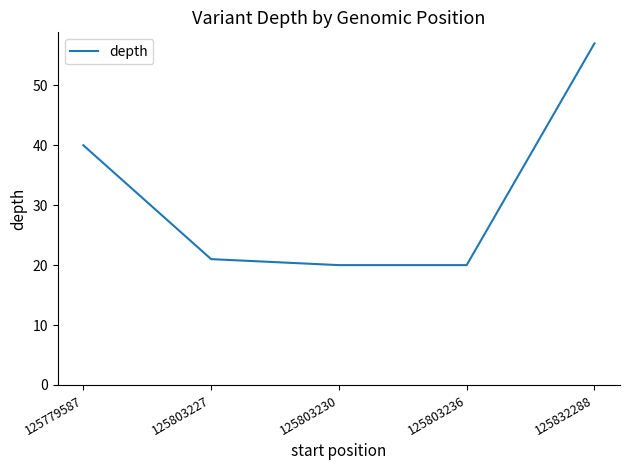

What is the smallest value displayed?

20